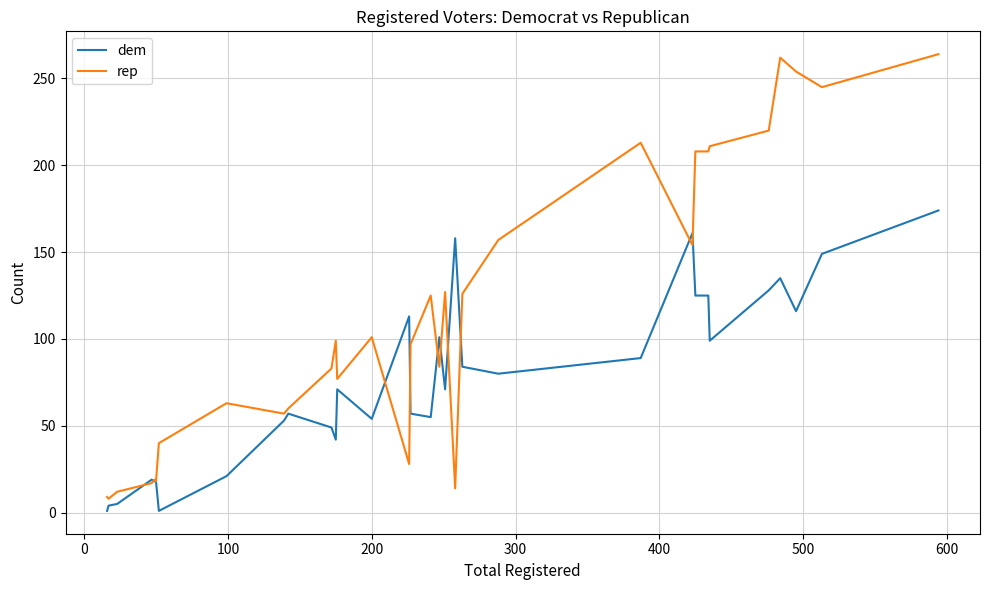

Rank the series by their average value, from lowest to highest.

dem, rep